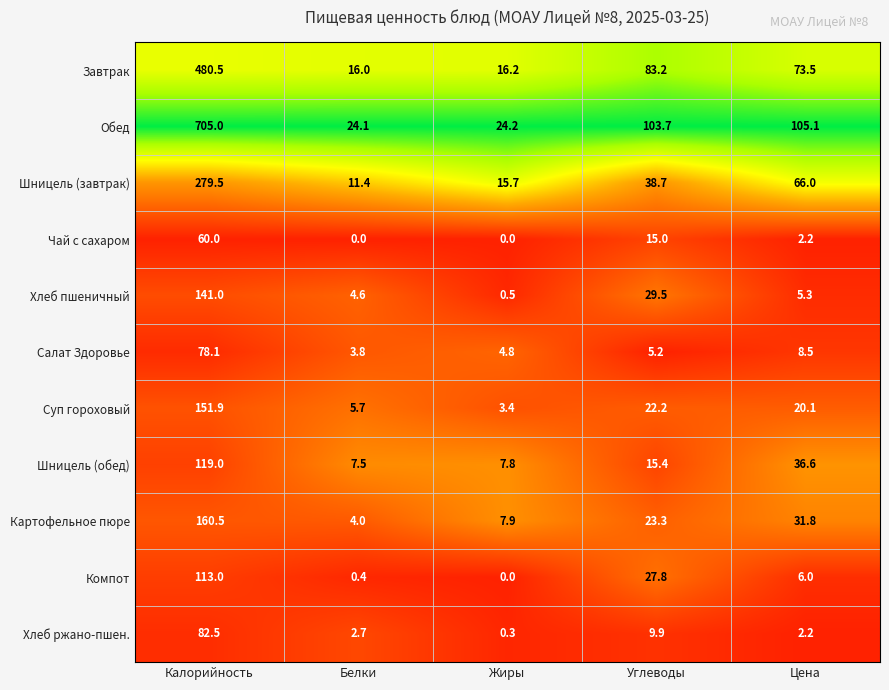

Between Белки and Цена, which series saw the biggest shift?

Обед